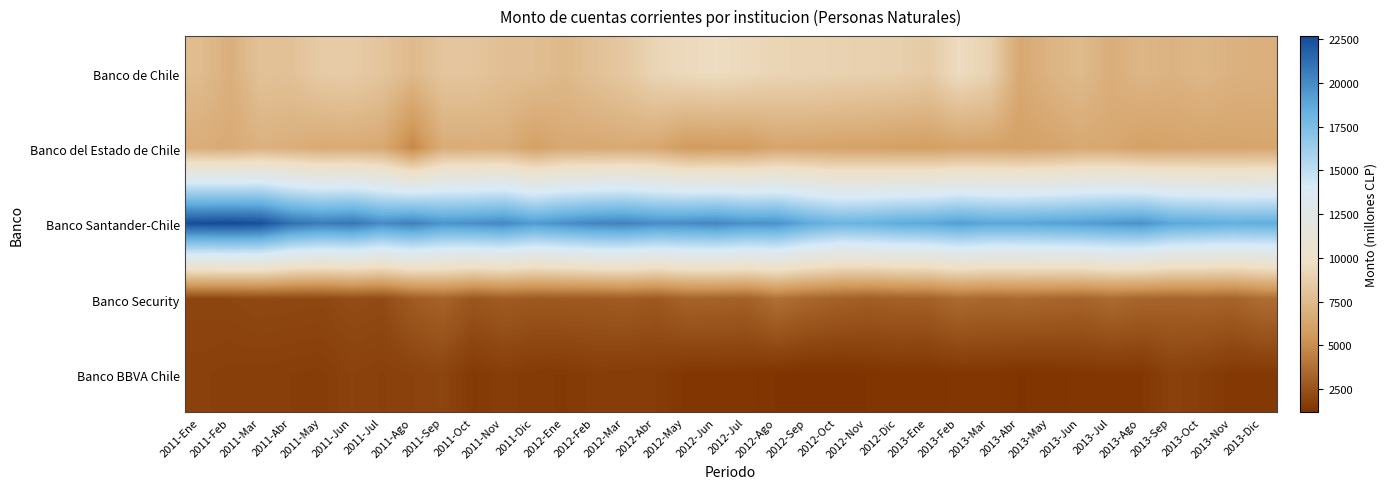

What is the total value across all series at 2013-May?

36972.2